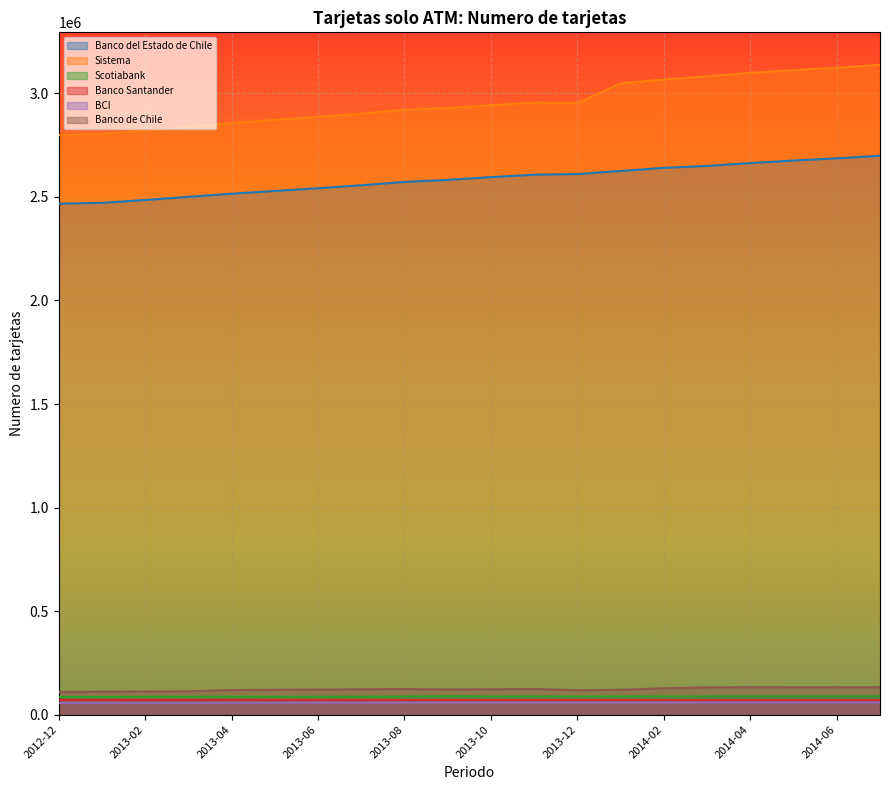

Reading left to right, transcribe all the data shown in this chart.

Banco del Estado de Chile: 2467295	2471717	2485168	2500611	2515623	2528911	2542077	2556411	2572592	2582229	2595864	2607269	2610693	2625289	2640590	2649929	2663624	2676006	2686438	2699182
Sistema: 2798459	2803881	2819285	2836612	2857496	2871867	2886448	2902444	2920418	2929355	2942787	2955707	2953650	3048347	3067055	3082837	3099305	3112479	3123884	3138055
Scotiabank: 85151	85116	86041	86481	86321	86312	86534	86638	87245	88549	87375	87442	87631	87844	87881	88051	88310	88251	88294	89132
Banco Santander: 71678	71617	71380	71370	71332	71125	70966	70808	70672	70550	70388	70427	70321	70228	70018	69739	69695	69684	69620	69454
BCI: 57013	57154	57357	57490	57609	57724	57944	58085	58233	58400	58558	58806	58903	58780	58807	58945	59056	59015	59215	59172
Banco de Chile: 109456	110854	111805	112955	118765	119914	121017	122480	123629	121532	122590	123779	118115	120092	127080	131885	132610	132316	132262	132280